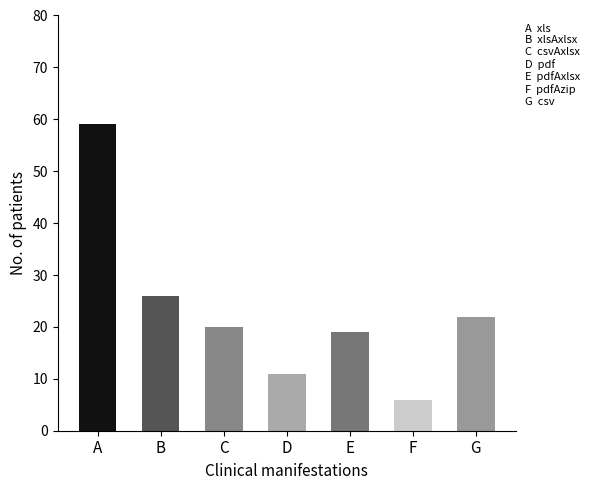

Rank the categories by value from lowest to highest.

F, D, E, C, G, B, A